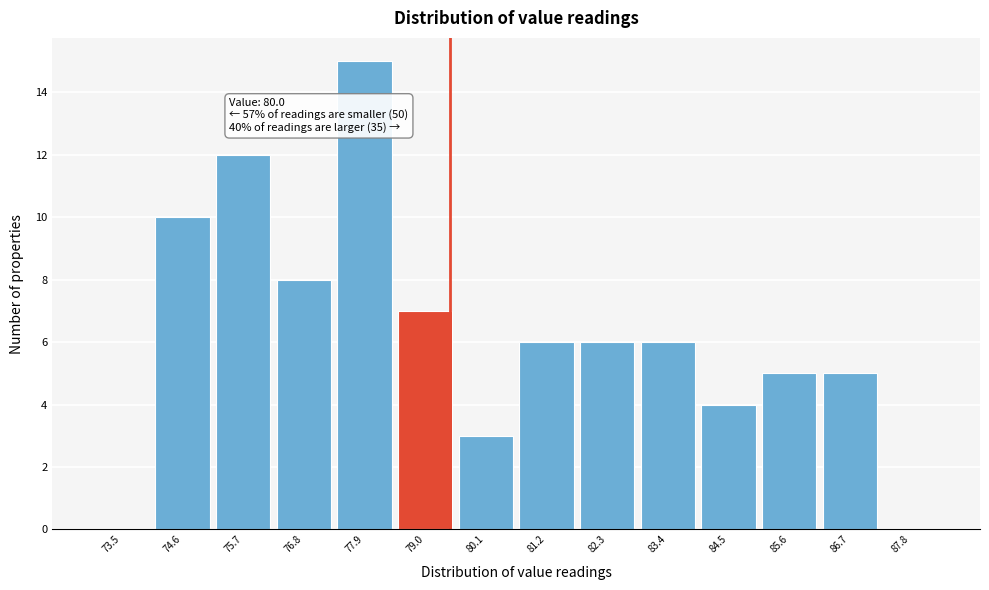

Reading left to right, what are all the values shown in this chart?

73.5=0	74.6=10	75.7=12	76.8=8	77.9=15	79.0=7	80.1=3	81.2=6	82.3=6	83.4=6	84.5=4	85.6=5	86.7=5	87.8=0